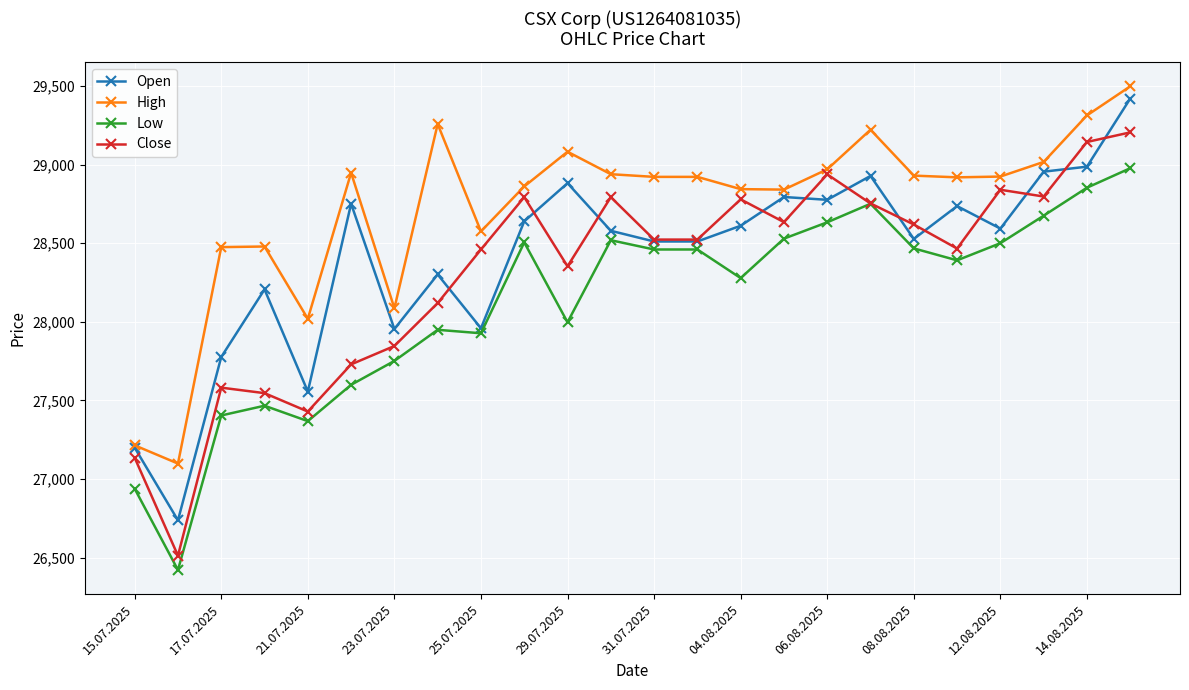

True or false: Low has more than 1 points higher than both neighbors.

True